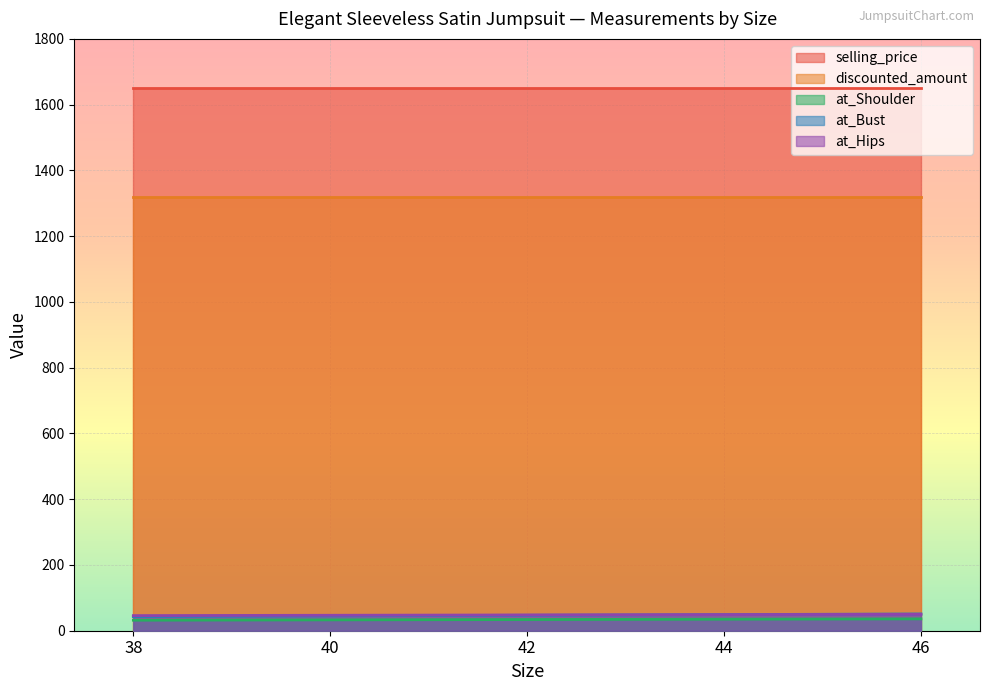

What is the value of the at_Shoulder point at the 2nd from the left?

33